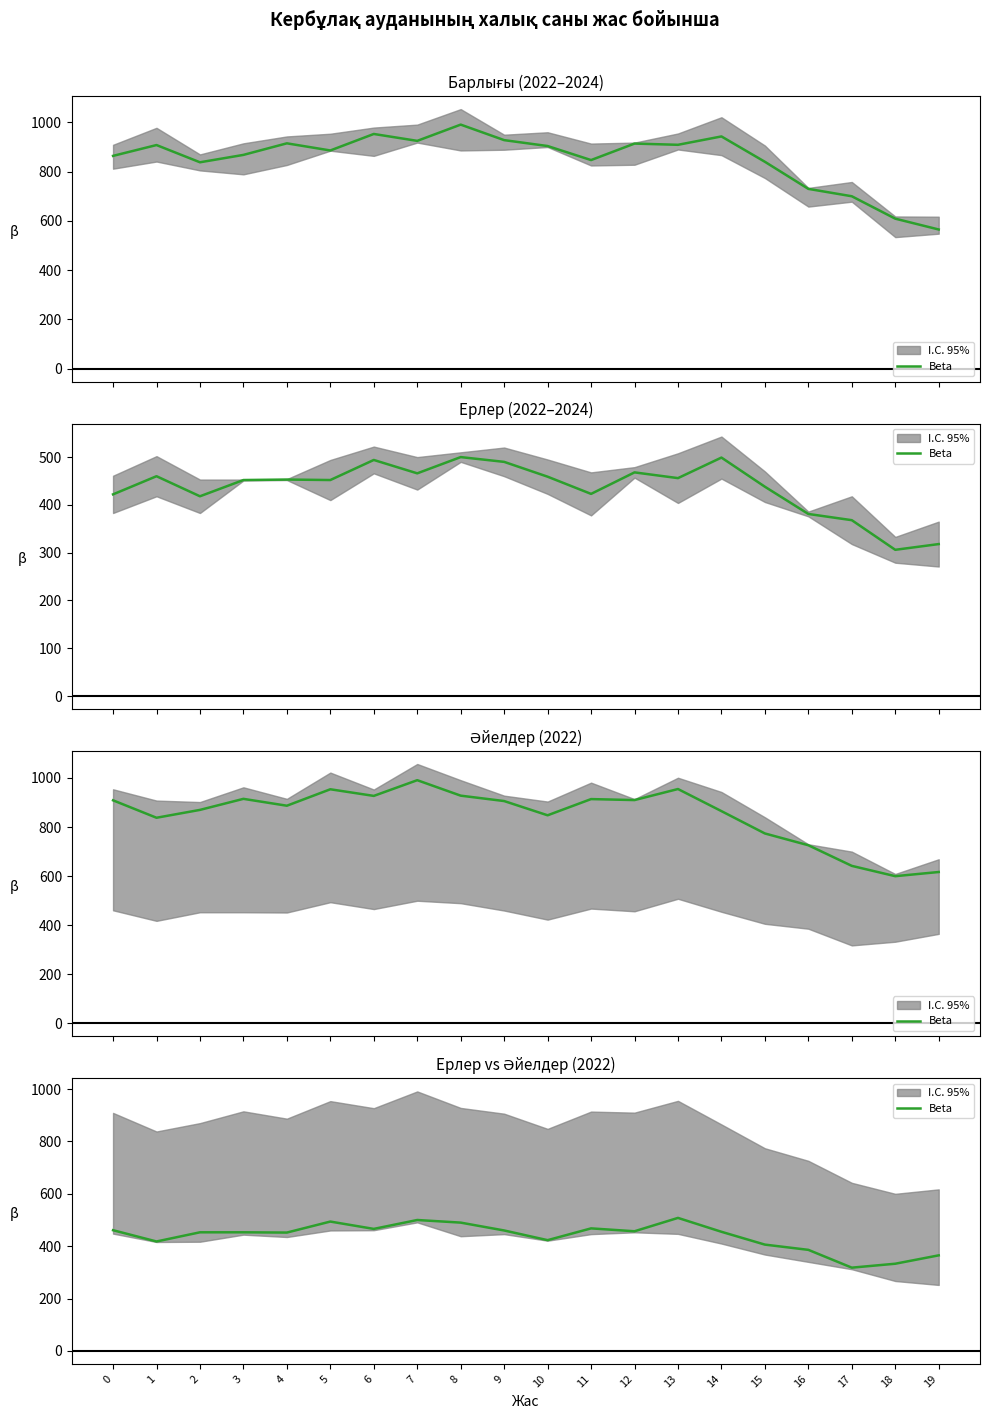

What is the average value?

438